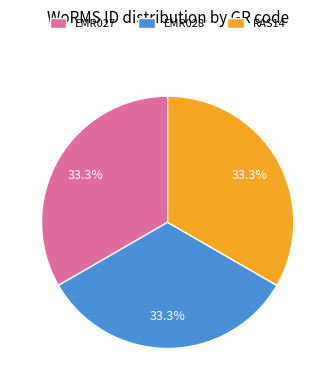

Approximately how many times larger is the value at RAS14 compared to EMR027?

1.0